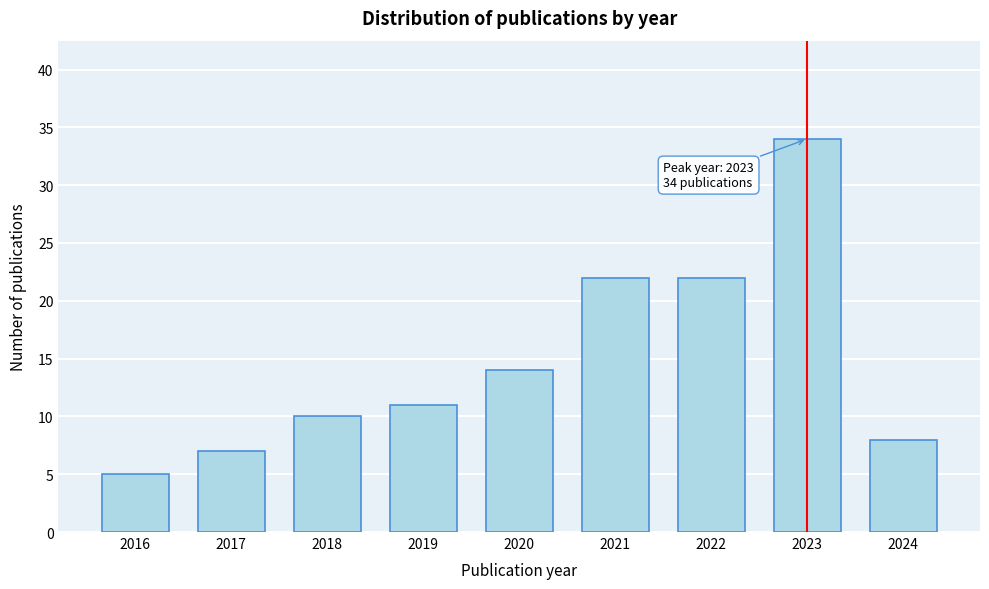

Reading right to left, what are all the values shown in this chart?

8	34	22	22	14	11	10	7	5